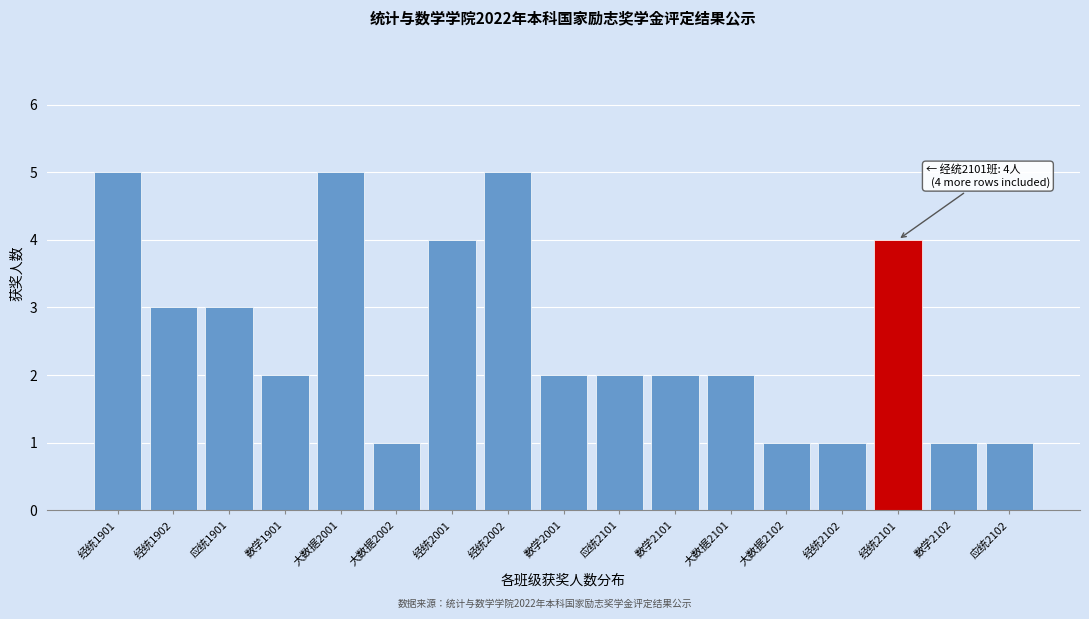

Reading left to right, what are all the values shown in this chart?

经统1901=5	经统1902=3	应统1901=3	数学1901=2	大数据2001=5	大数据2002=1	经统2001=4	经统2002=5	数学2001=2	应统2101=2	数学2101=2	大数据2101=2	大数据2102=1	经统2102=1	经统2101=4	数学2102=1	应统2102=1